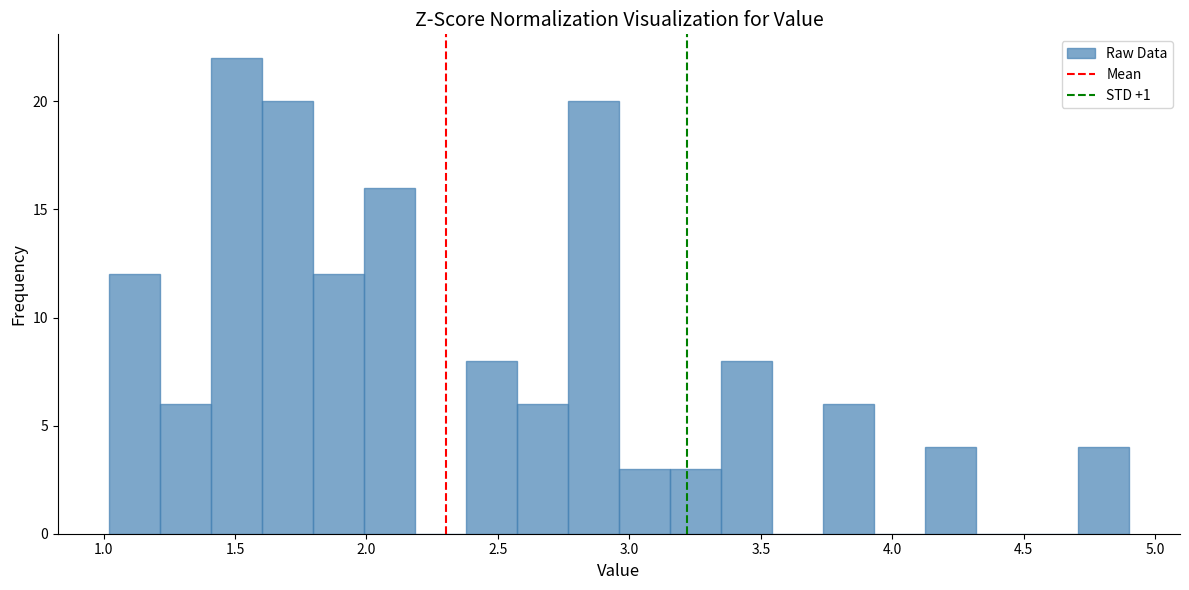

Read against the x-axis, roughly where is the centre of the tallest bar?

1.50